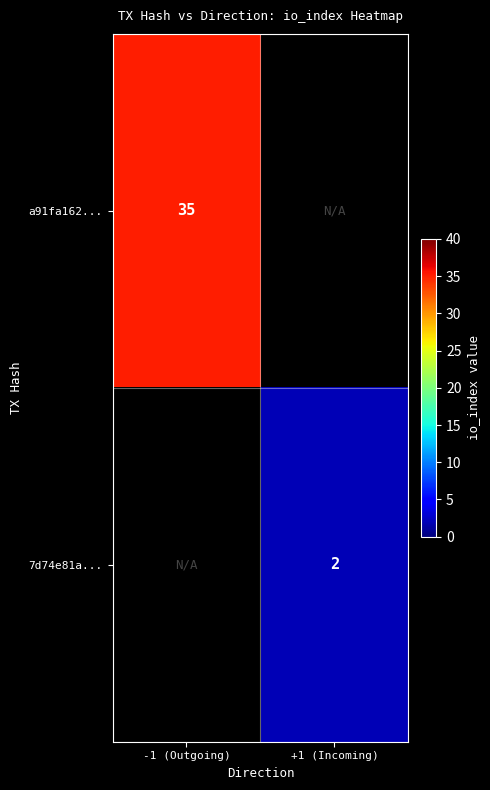

True or false: a91fa162... has a value of 56.5 at -1 (Outgoing).

False